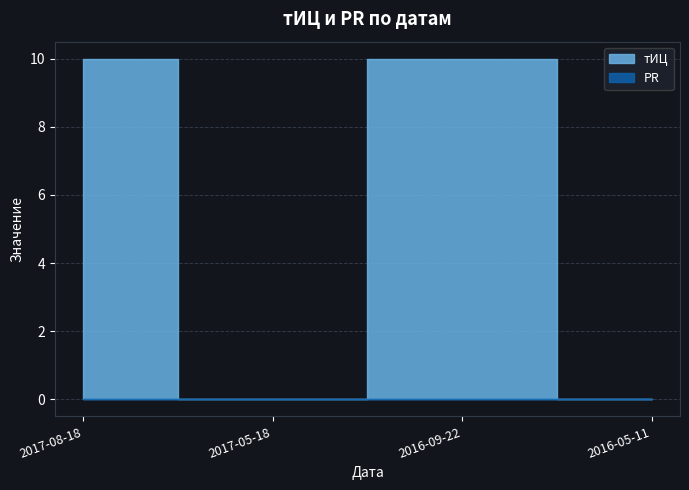

Count the тИЦ values in the range 0 to 10.

4